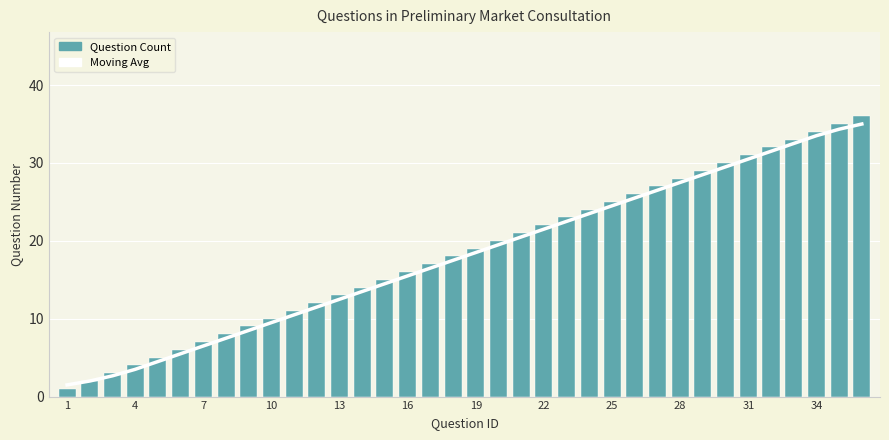

What is the difference between the highest and lowest values at 34?

0.5